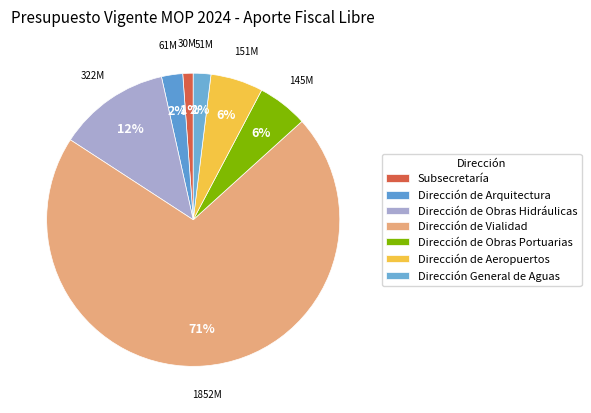

What percentage is NOT represented by Dirección de Obras Portuarias?

94.4%